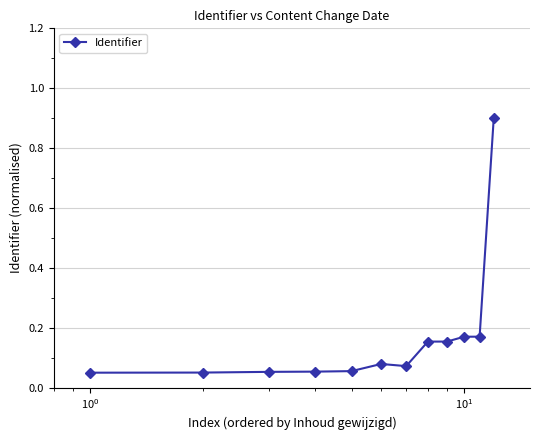

What is the sum of all values?

2.0